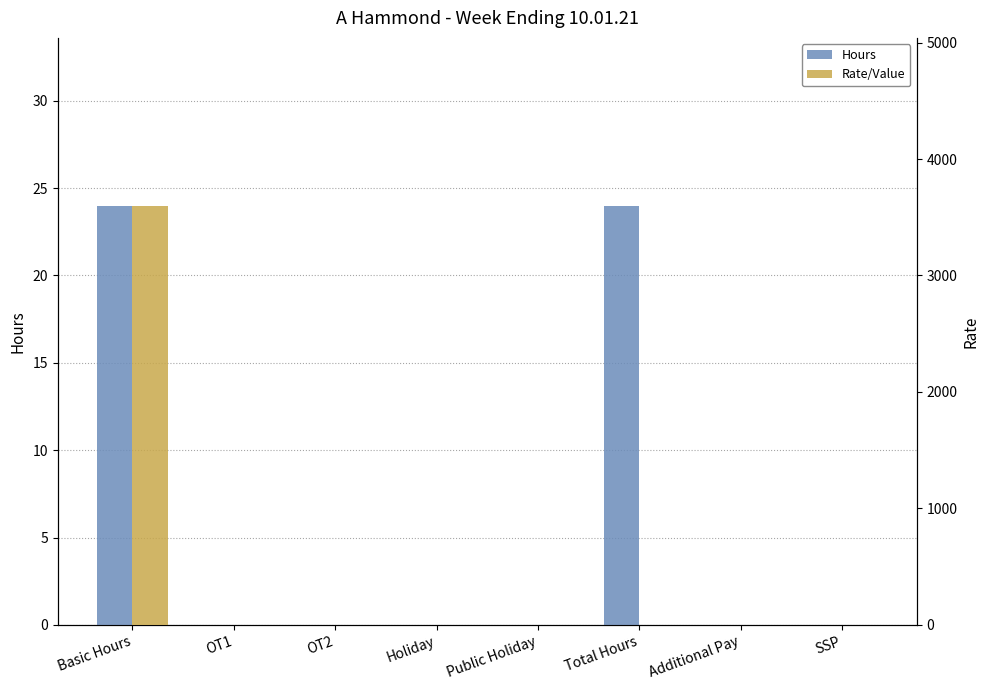

Is the value of Rate/Value at OT2 greater than the value of Hours at SSP?

No